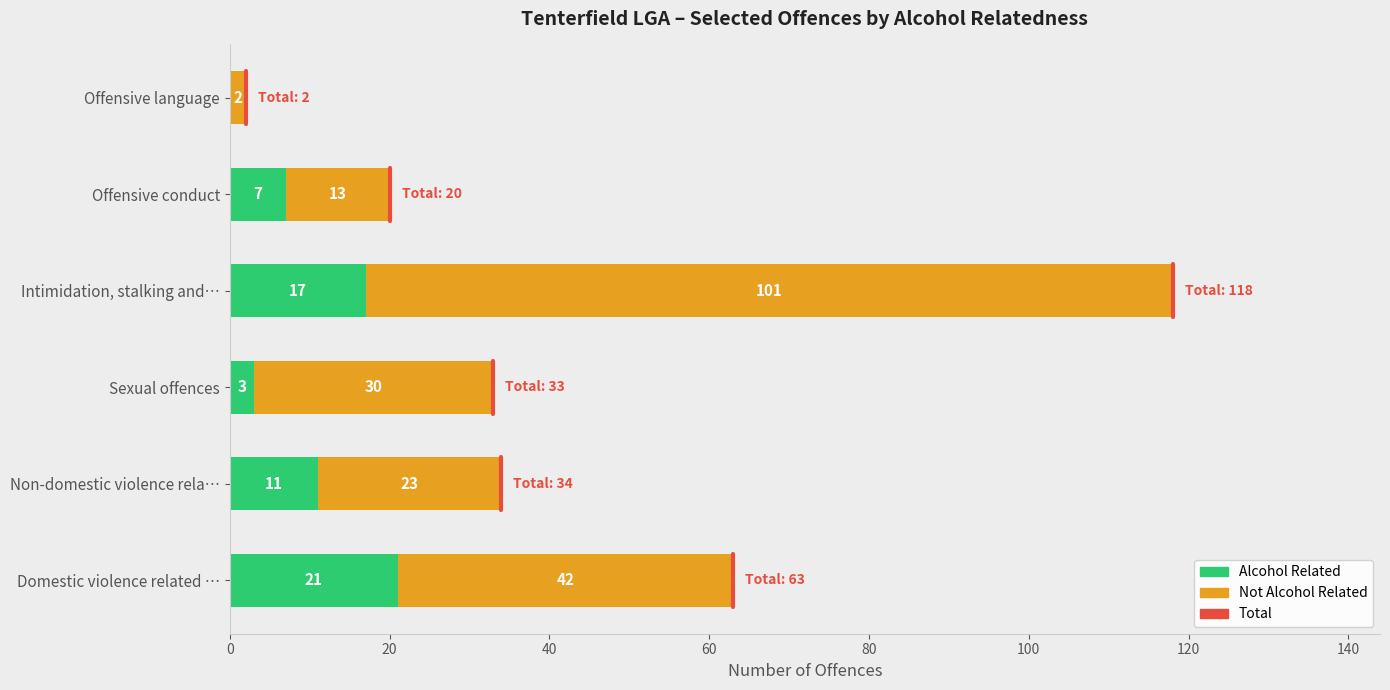

At which category is the sum across all series the highest?

Intimidation, stalking and…